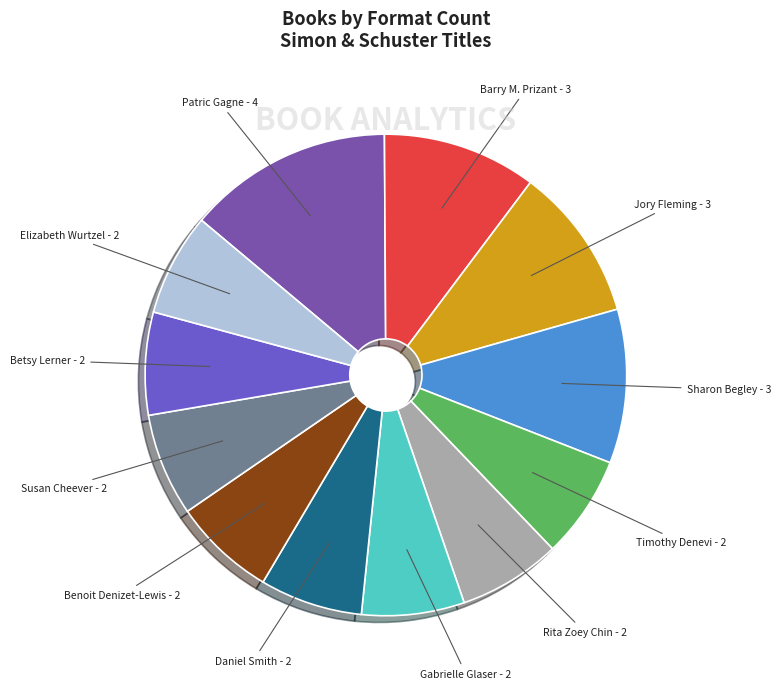

How many segments does this pie chart have?

12